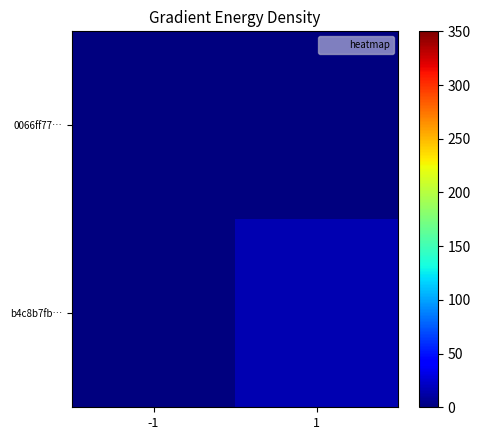

What is the total value across all series at 1?

16